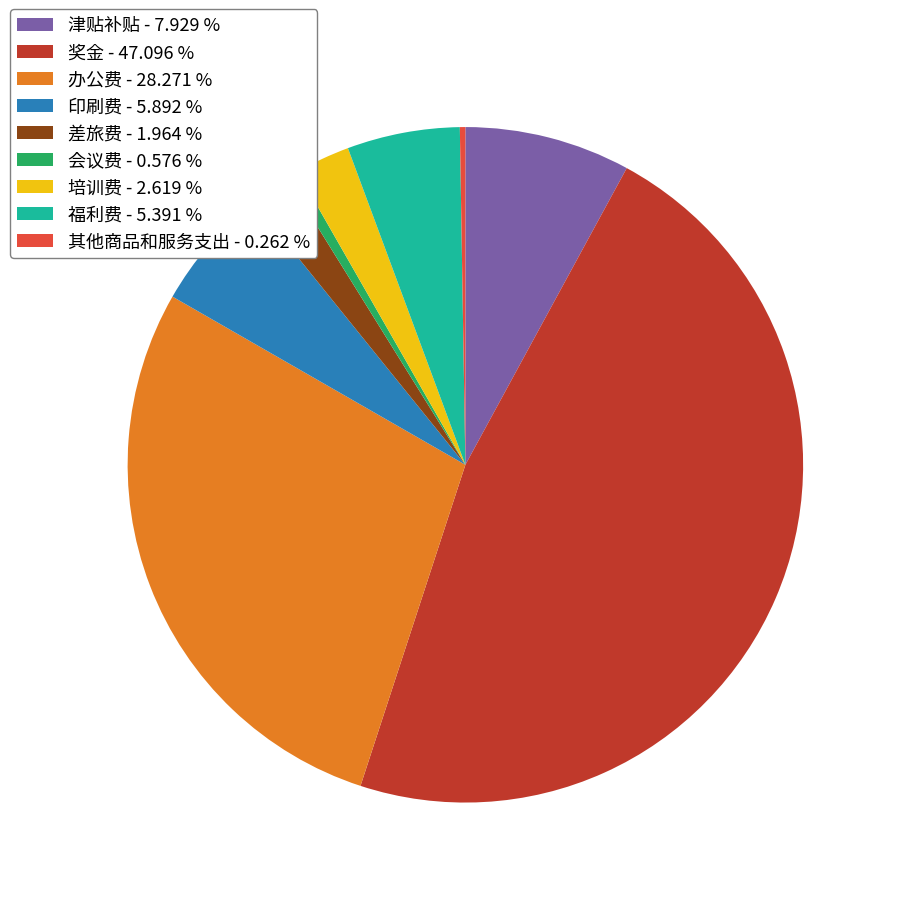

Combined, do 差旅费 - 1.964 % and 培训费 - 2.619 % account for over 50%?

No